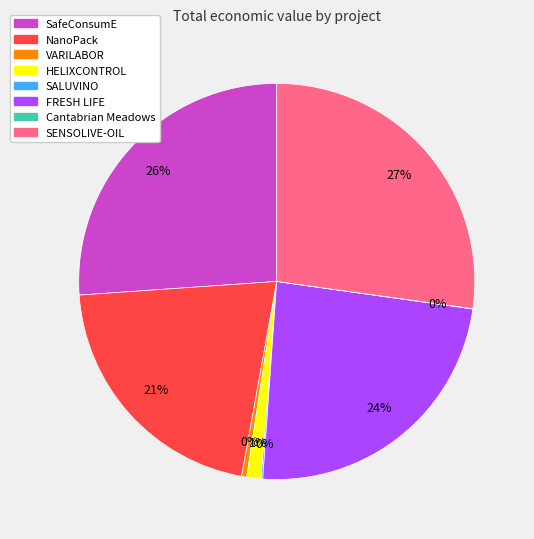

To the nearest percent, what portion does SENSOLIVE-OIL represent?

27%